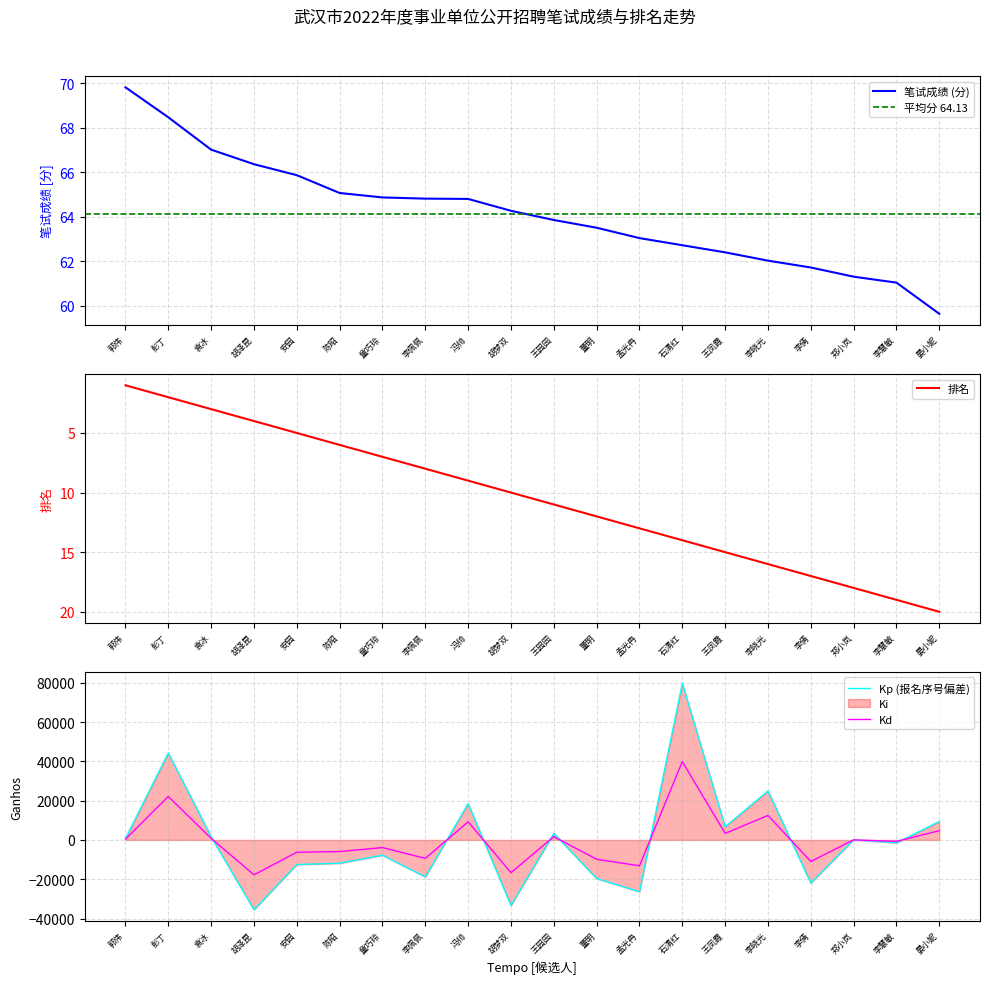

At which label is 笔试成绩 closest to 64?

王园园